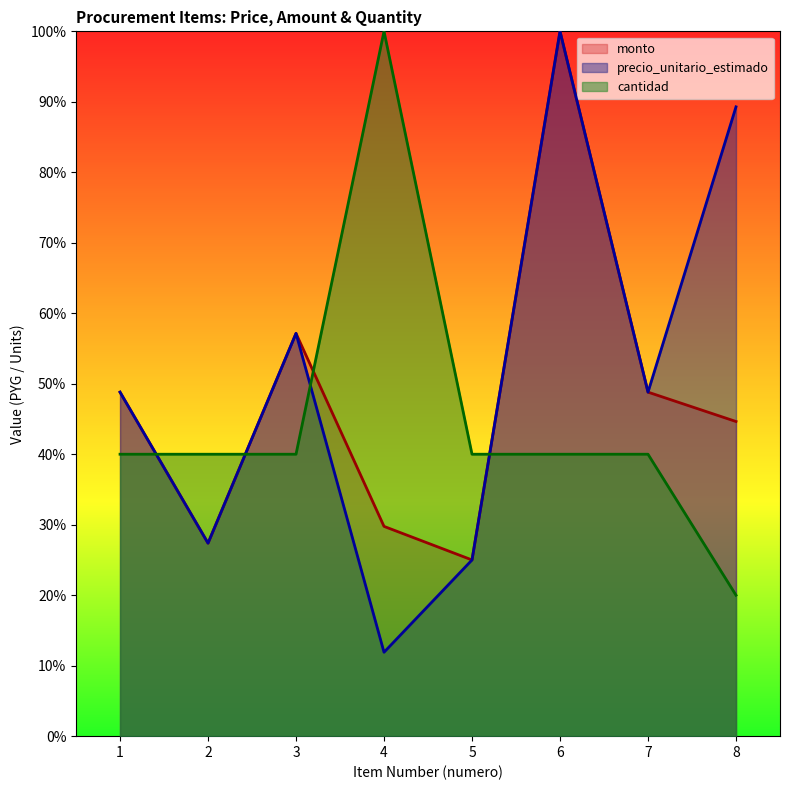

How many values in the cantidad series are below 40?

1